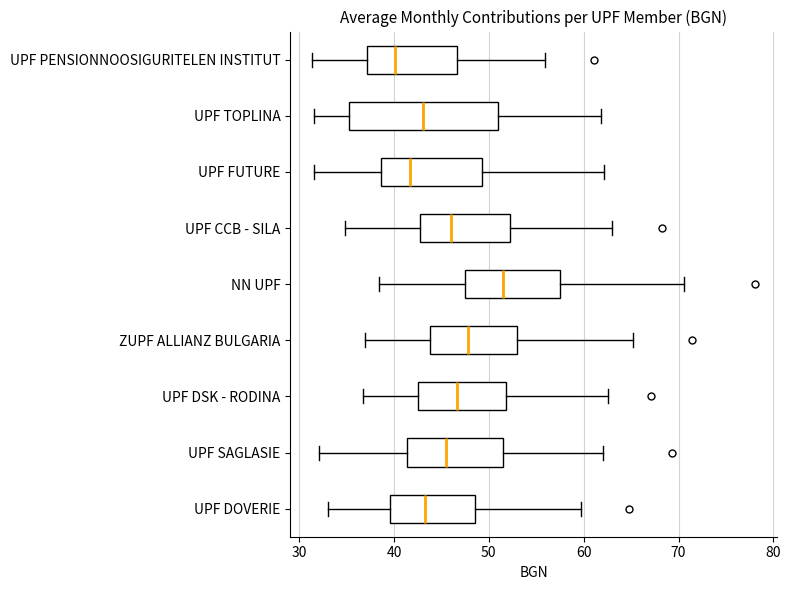

Which box's median line is the furthest to the right?

NN UPF